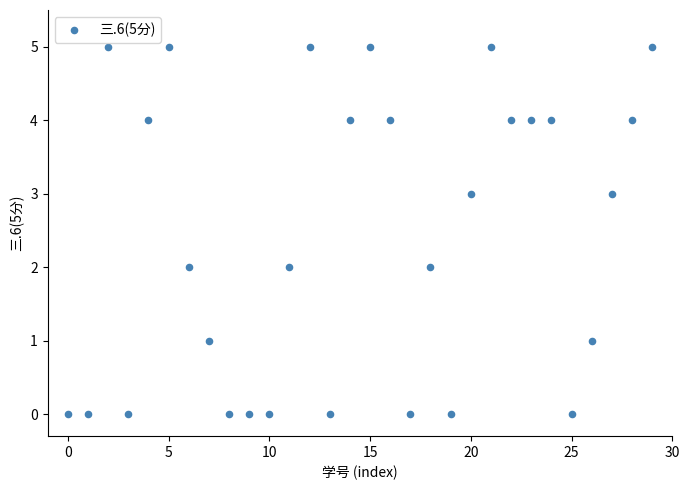

What is the range of Y values (max minus min)?

5